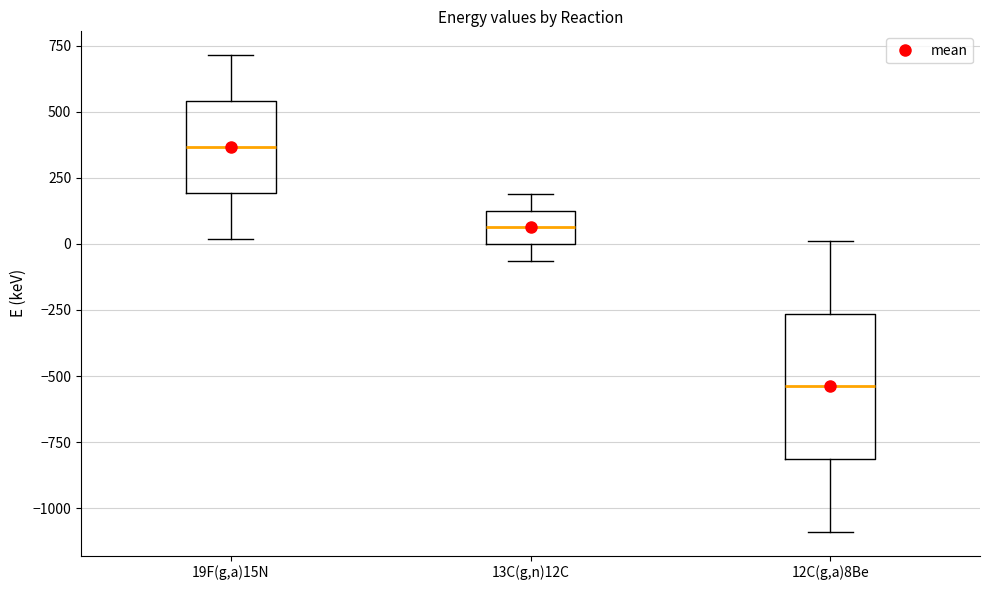

Reading left to right, read every box against the y-axis: the position of its median line, the range the box covers, and the ends of its whiskers. The values are not printed on the chart, so give them approximately, as read against the axis.

19F(g,a)15N: median 350, box 200 to 550, whiskers 0 to 700
13C(g,n)12C: median 50, box 0 to 150, whiskers -50 to 200
12C(g,a)8Be: median -550, box -800 to -250, whiskers -1100 to 0